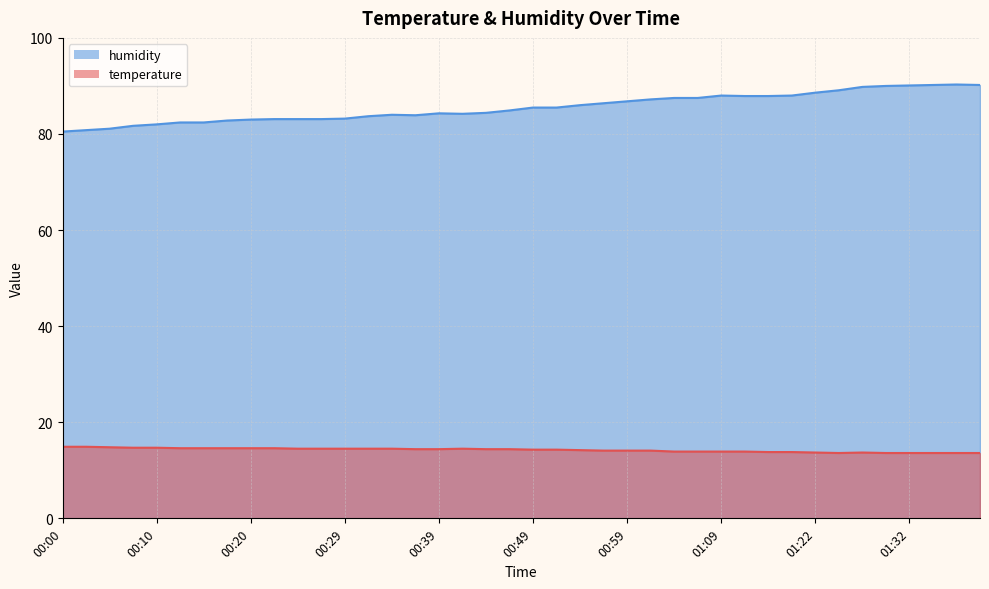

What is the value of the humidity point at the 6th from the left?

82.4